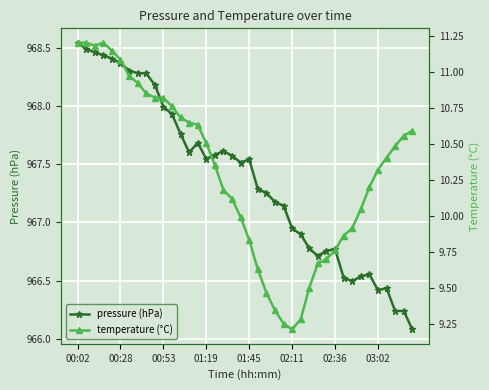

Is it true that pressure (hPa) equals 966.4 at 03:02?

True